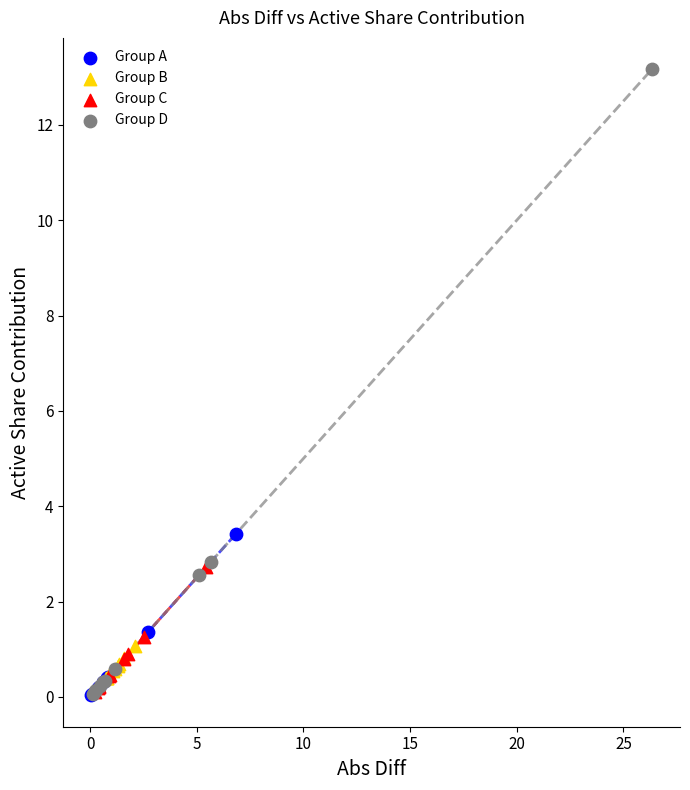

Which series reaches the maximum Y coordinate?

Group D